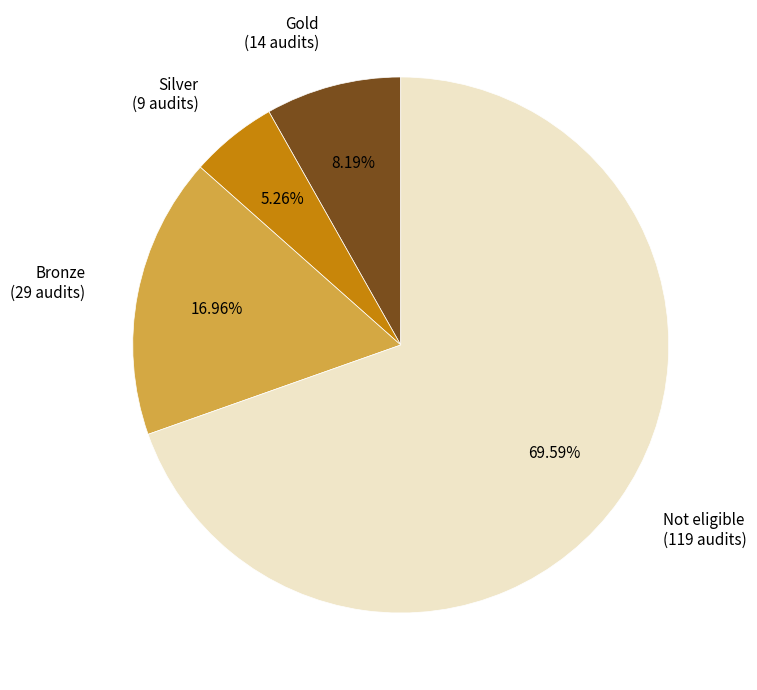

Rank the categories by value from lowest to highest.

Silver (9 audits), Gold (14 audits), Bronze (29 audits), Not eligible (119 audits)